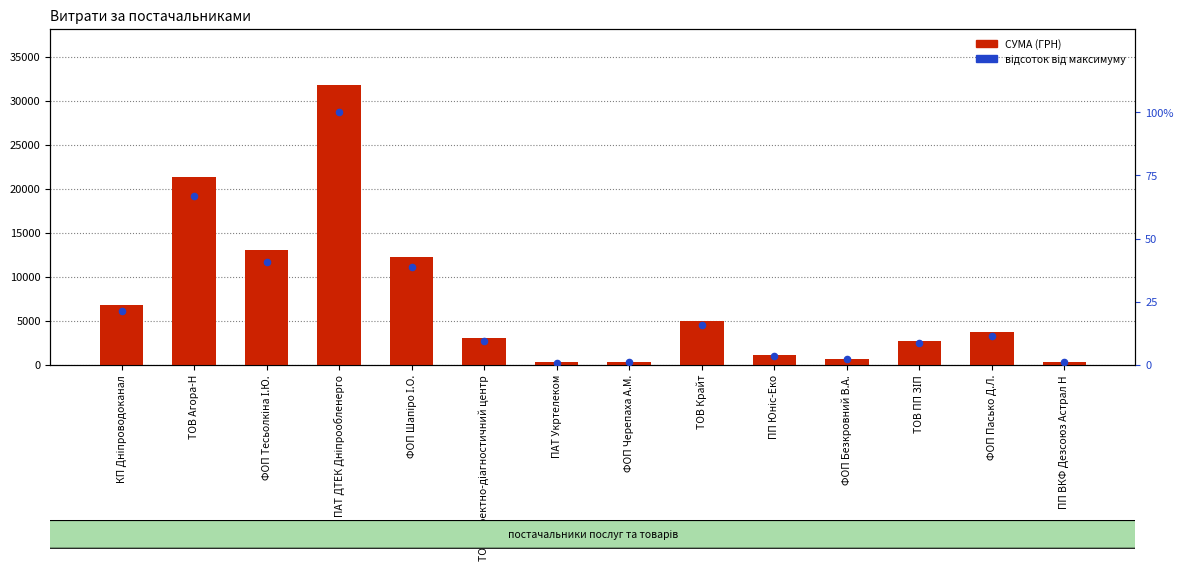

Which series reaches the maximum Y coordinate?

СУМА (ГРН)